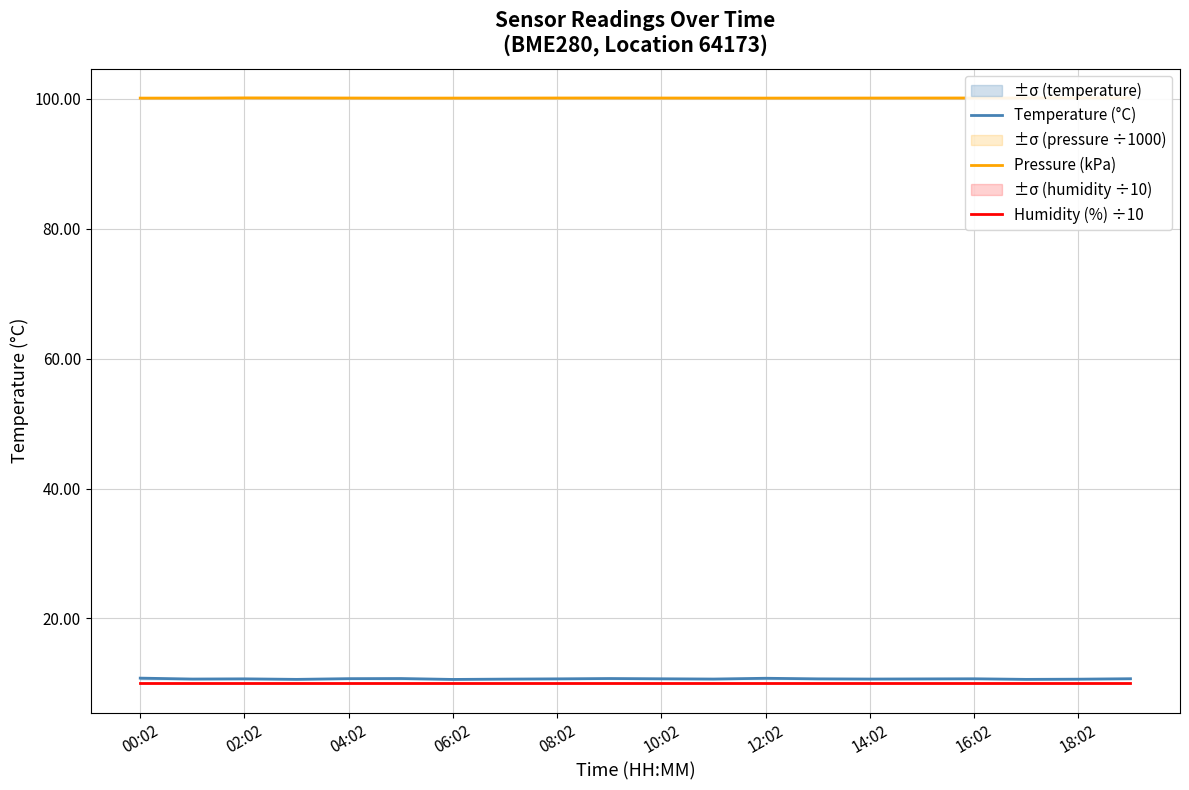

True or false: Humidity (%) ÷10 has a value of 18.0 at 08:02.

False